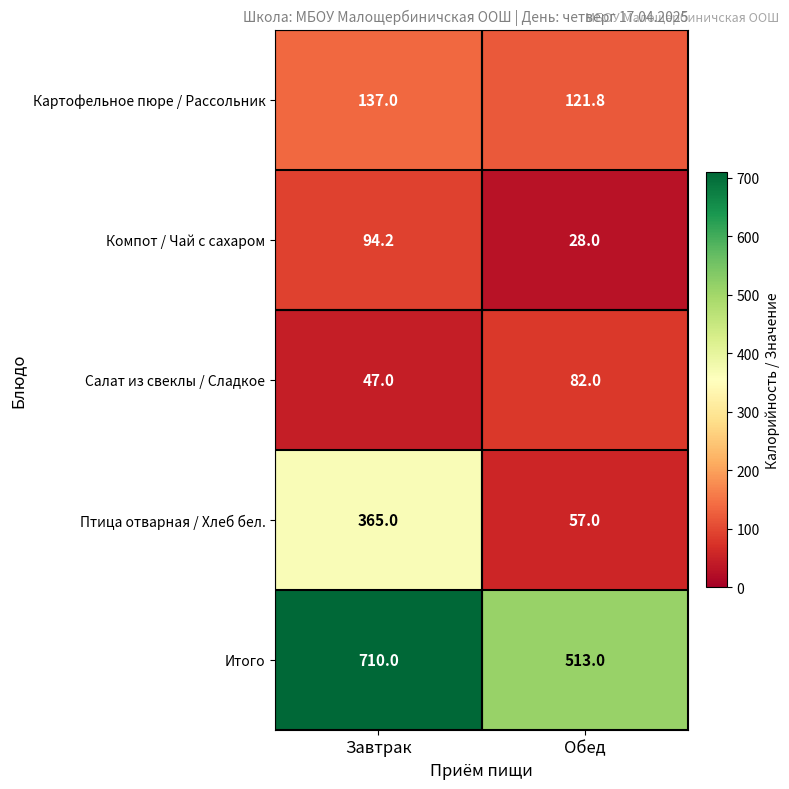

The Картофельное пюре / Рассольник series shows 245.6 at Завтрак. True or false?

False